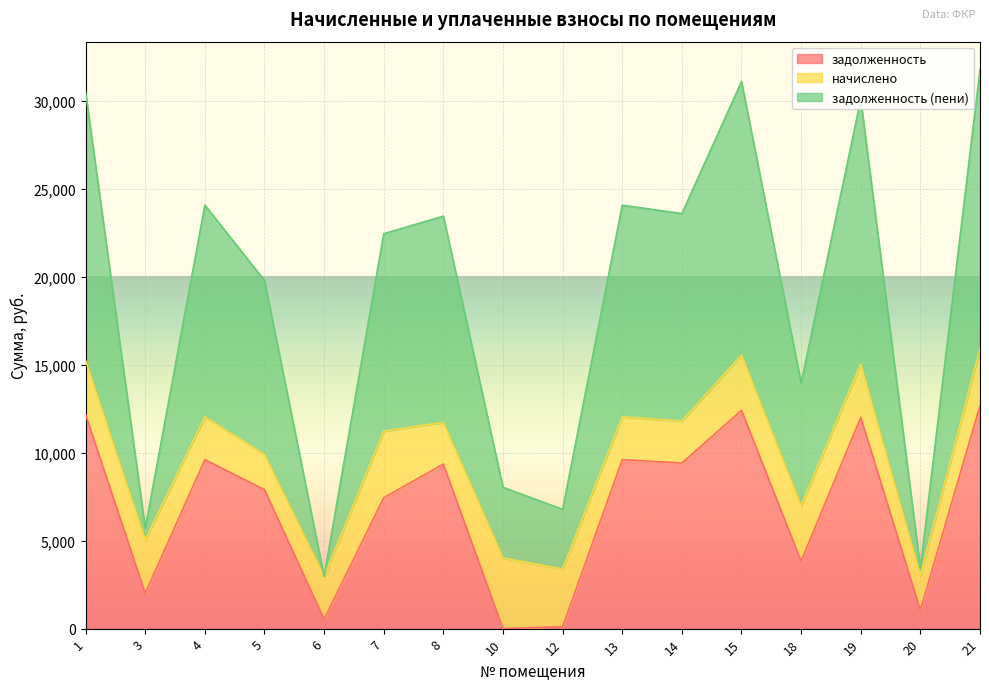

How many interior local peaks does the задолженность series have?

5